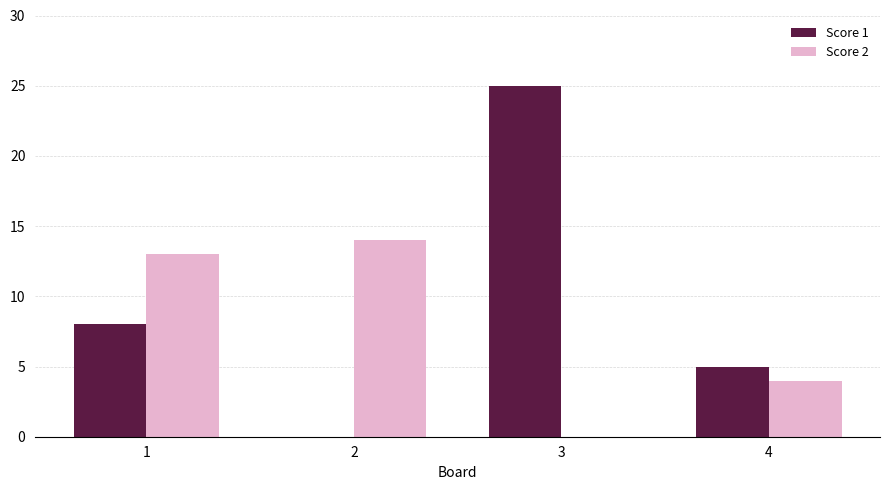

Where is Score 1 nearest to the value 12?

1